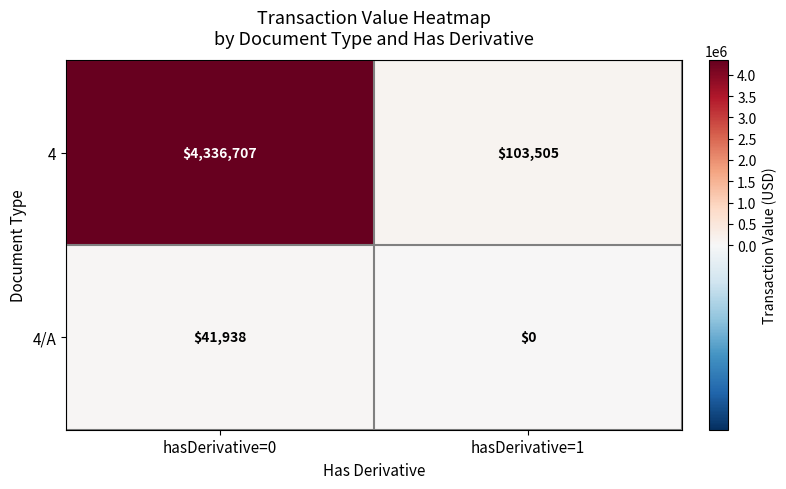

What is the sum of the 4/A values at hasDerivative=0 and hasDerivative=1?

41938